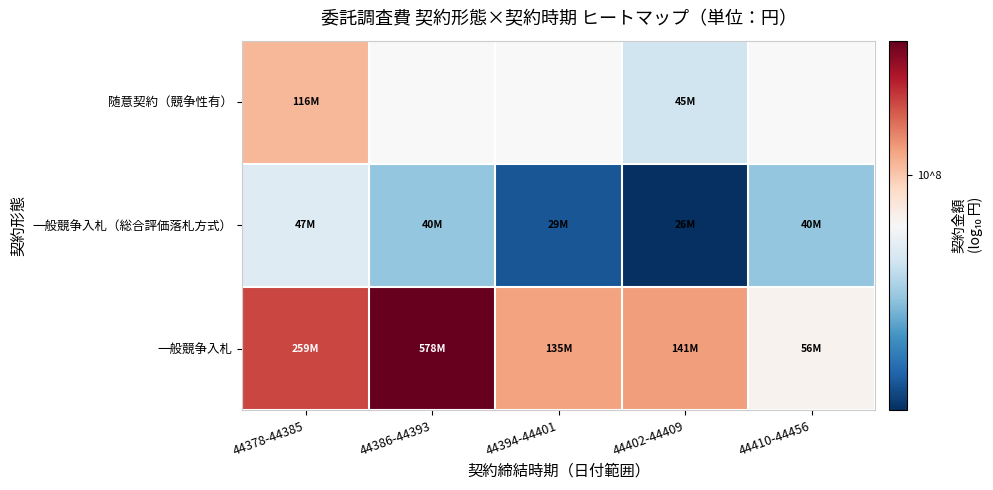

What is the spread (max minus min) of values at 44378-44385?

0.7